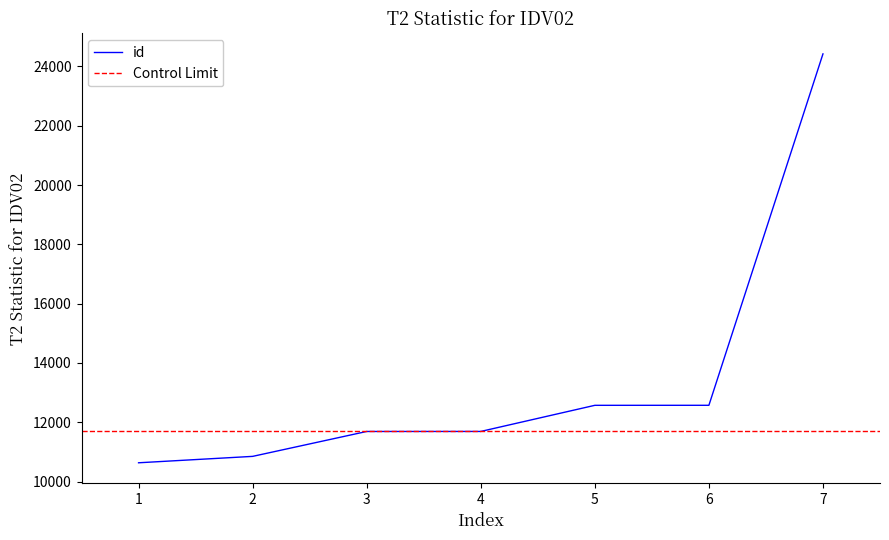

Does the chart display data point markers on the line(s)?

No